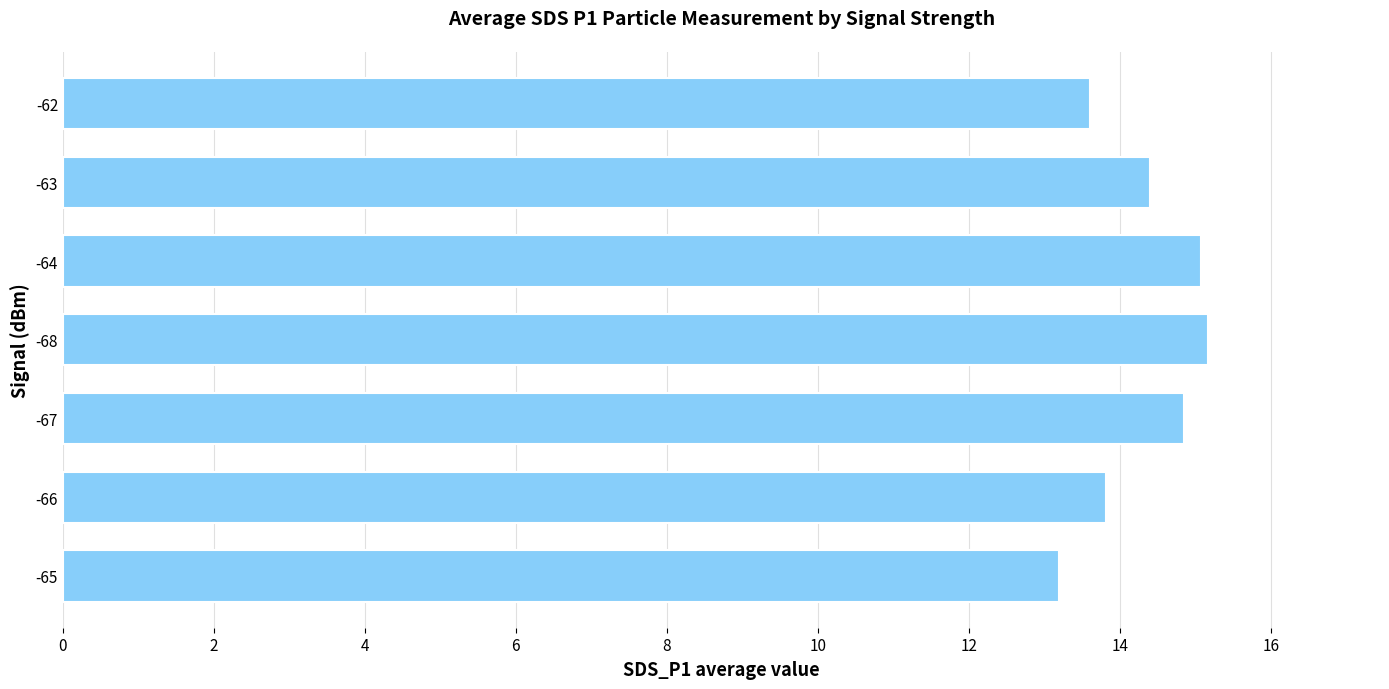

What is the minimum value shown in the chart?

13.2